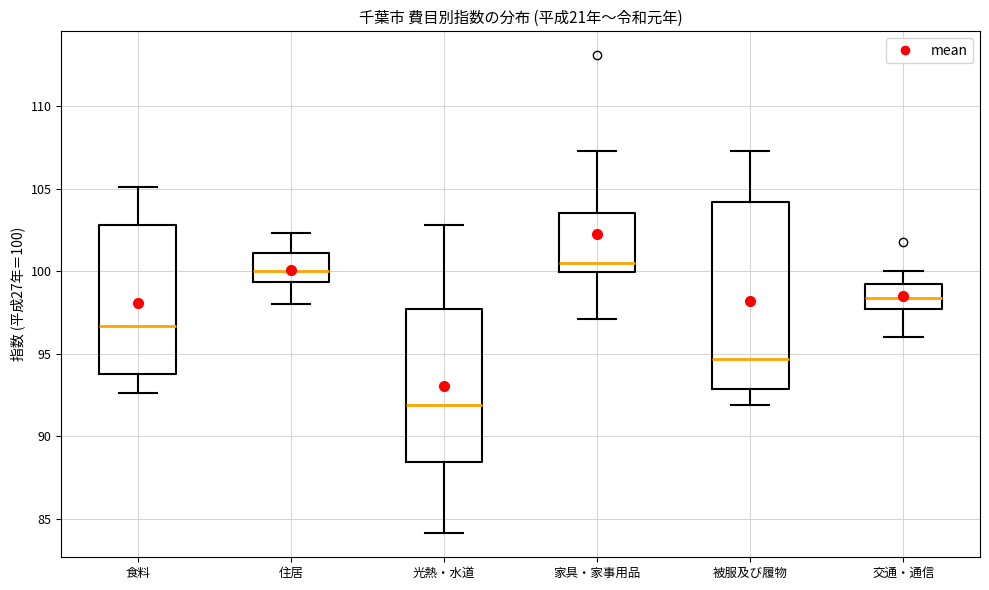

Reading left to right, read every box against the y-axis: the position of its median line, the range the box covers, and the ends of its whiskers. The values are not printed on the chart, so give them approximately, as read against the axis.

食料: median 96.5, box 94.0 to 103.0, whiskers 92.5 to 105.0
住居: median 100.0, box 99.5 to 101.0, whiskers 98.0 to 102.5
光熱・水道: median 92.0, box 88.5 to 97.5, whiskers 84.0 to 103.0
家具・家事用品: median 100.5, box 100.0 to 103.5, whiskers 97.0 to 107.5
被服及び履物: median 94.5, box 93.0 to 104.0, whiskers 92.0 to 107.5
交通・通信: median 98.5, box 97.5 to 99.0, whiskers 96.0 to 100.0